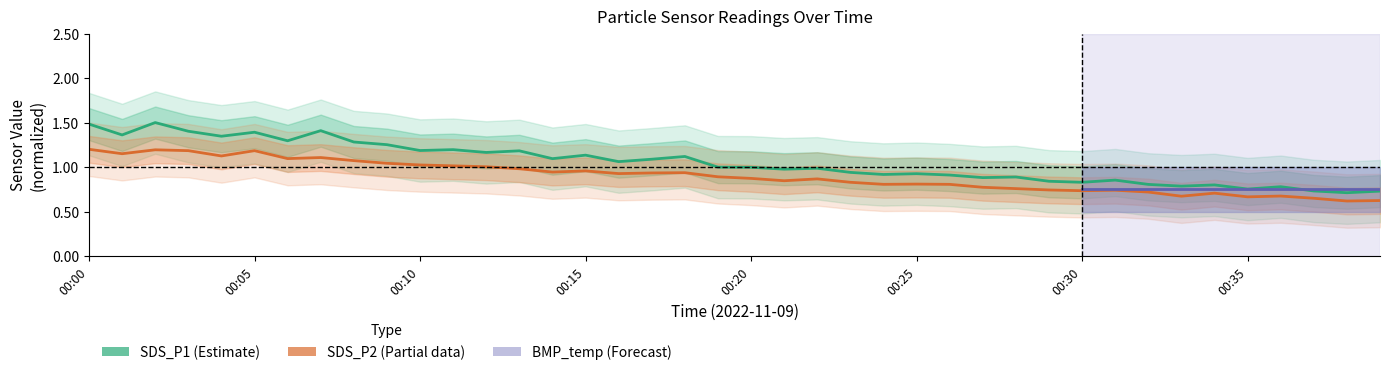

The value of SDS_P2 at 00:35 is 0.7. True or false?

True